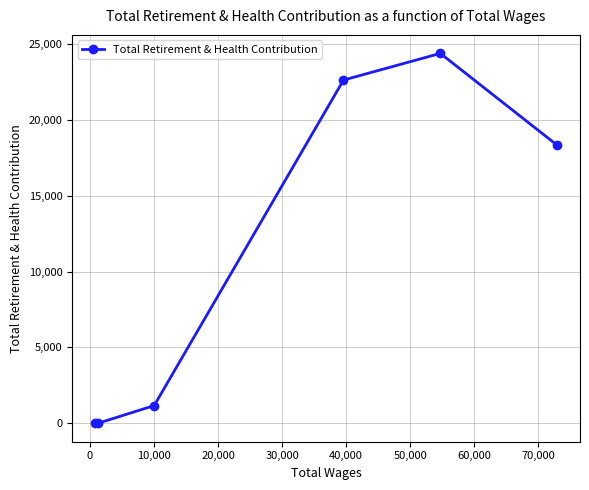

How many interior local peaks (higher than both neighbors) does the data have?

1